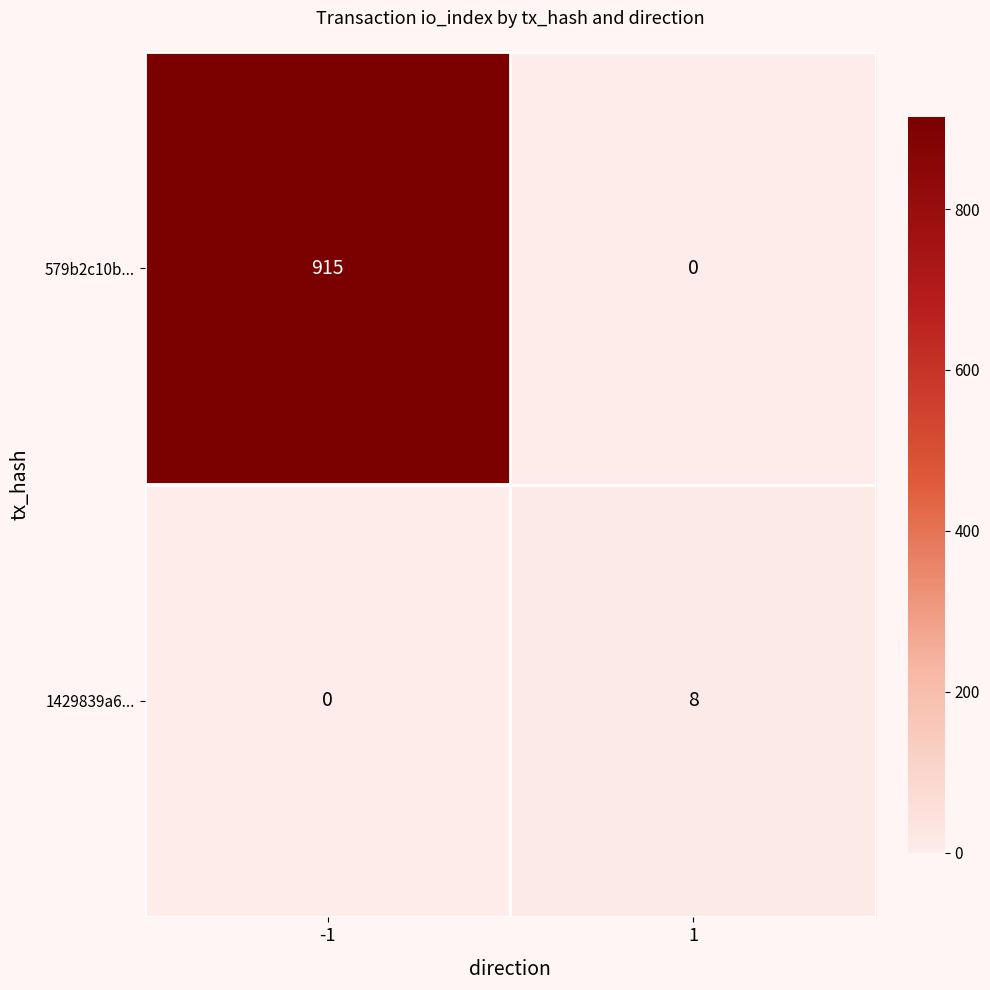

What is the total value across all series at -1?

915